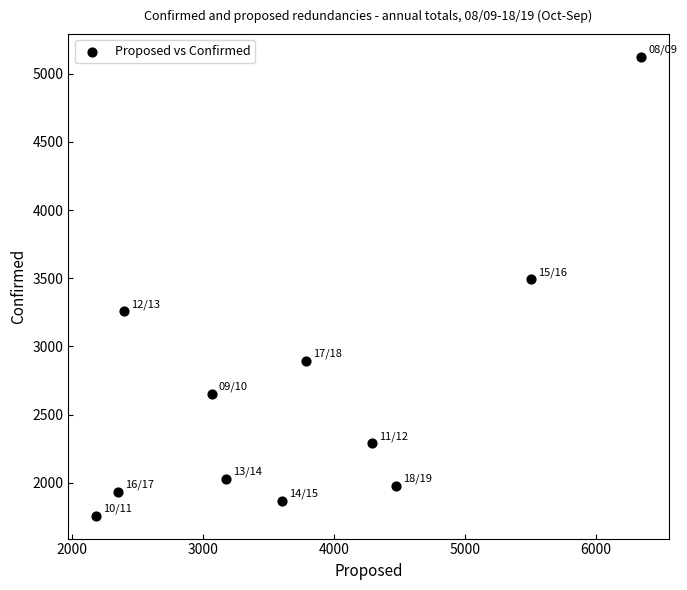

What is the average X value?

3746